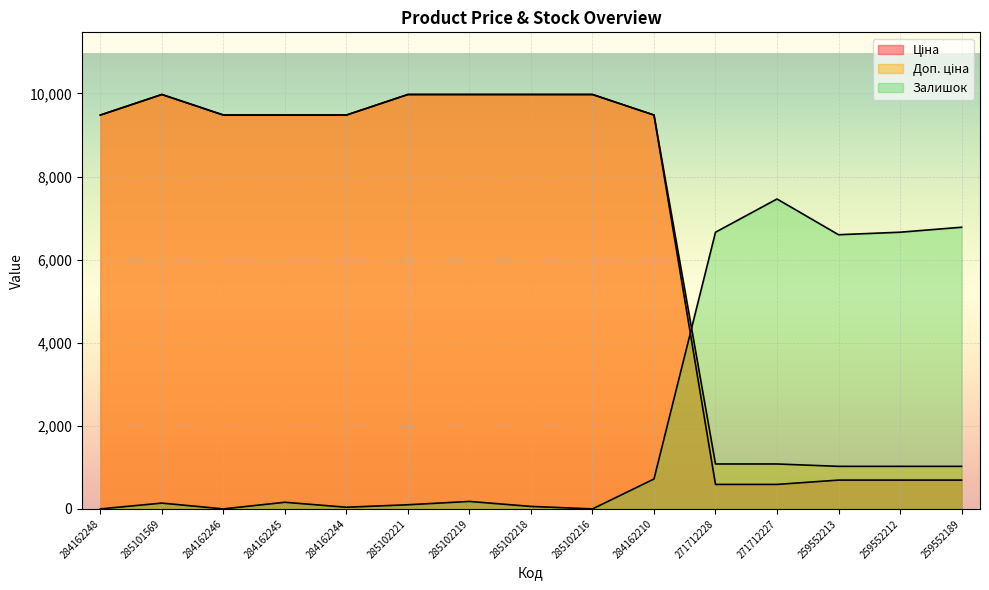

Rank the series at 285102216 from lowest to highest value.

Залишок, Ціна, Доп. ціна